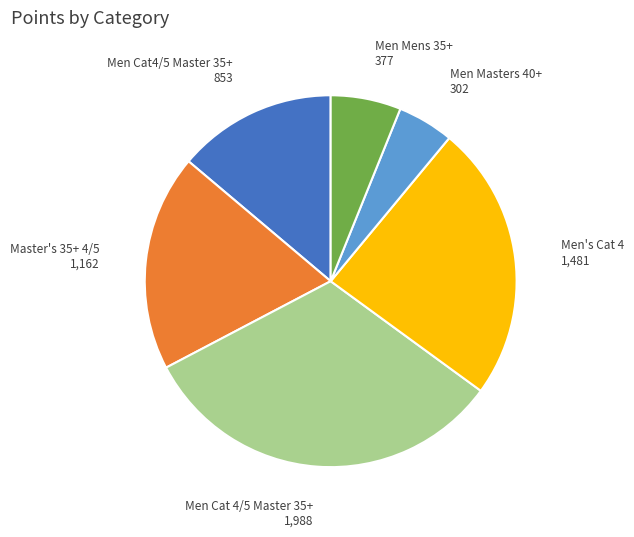

What is the ratio of the value at Master's 35+ 4/5 to the value at Men Cat4/5 Master 35+?

1.4